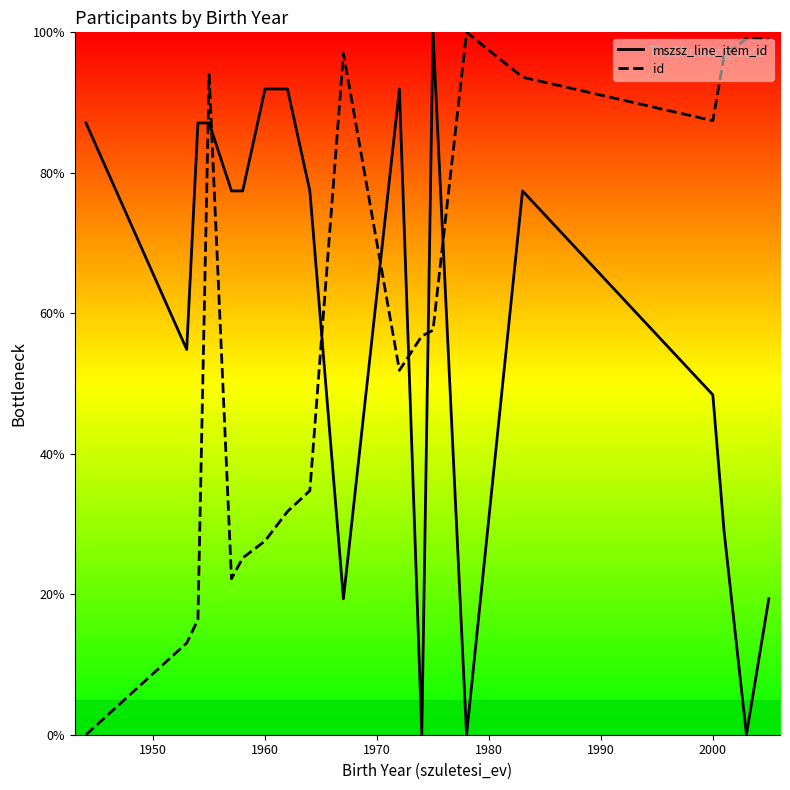

Count the number of categories in the chart.

19